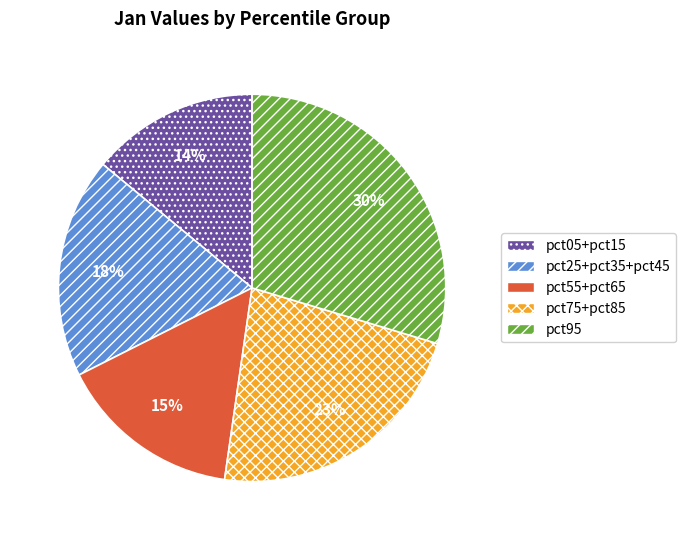

Is it true that pct55+pct65 is 15% of the pie?

True